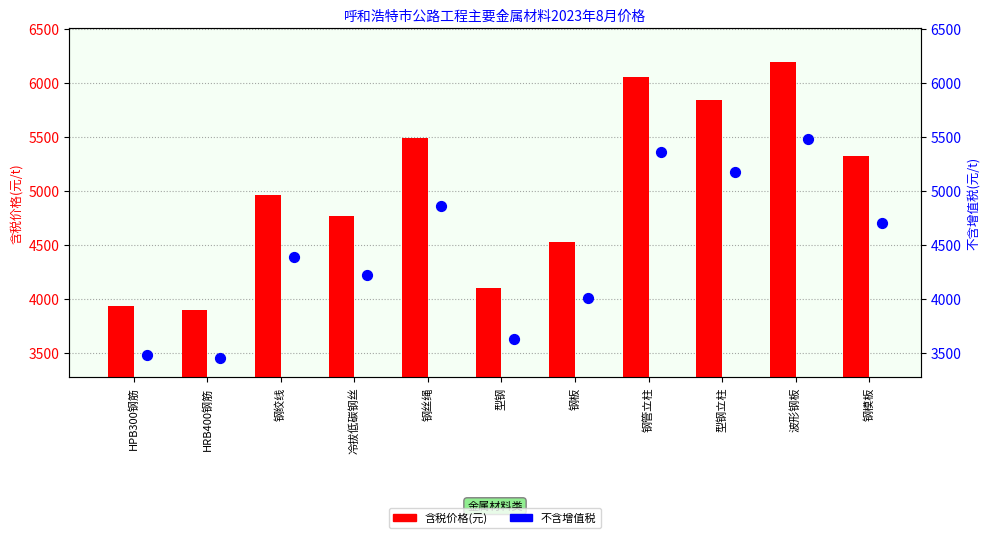

At which category is the sum across all series the highest?

波形钢板